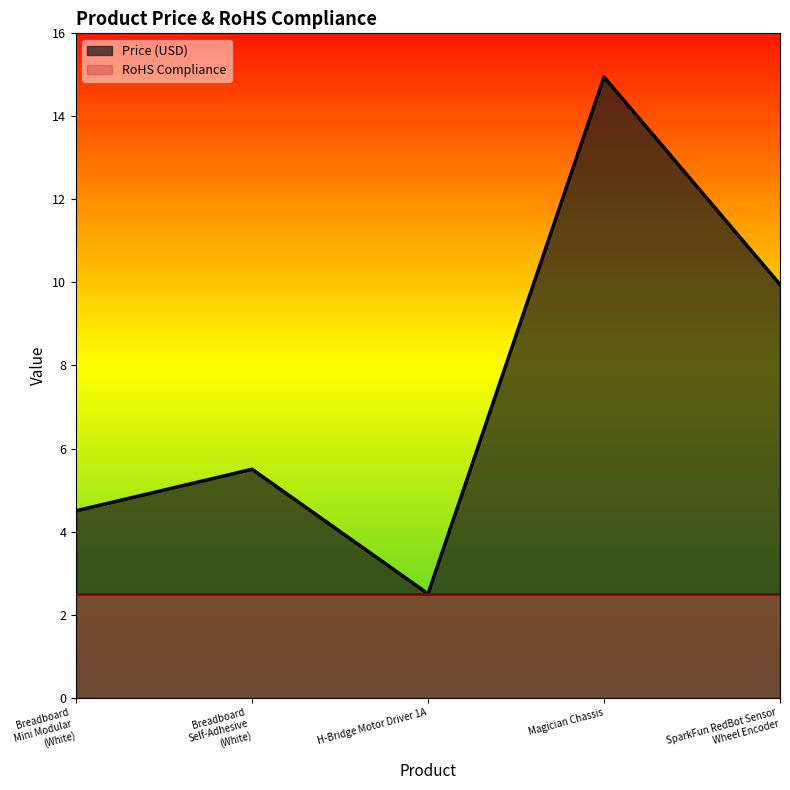

Read the RoHS Compliance value at Magician Chassis.

2.5